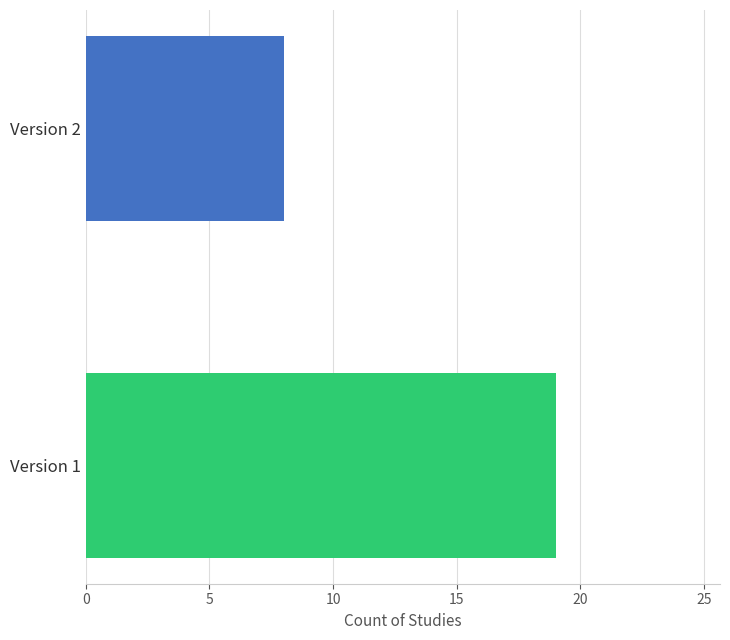

What is the minimum value shown in the chart?

8